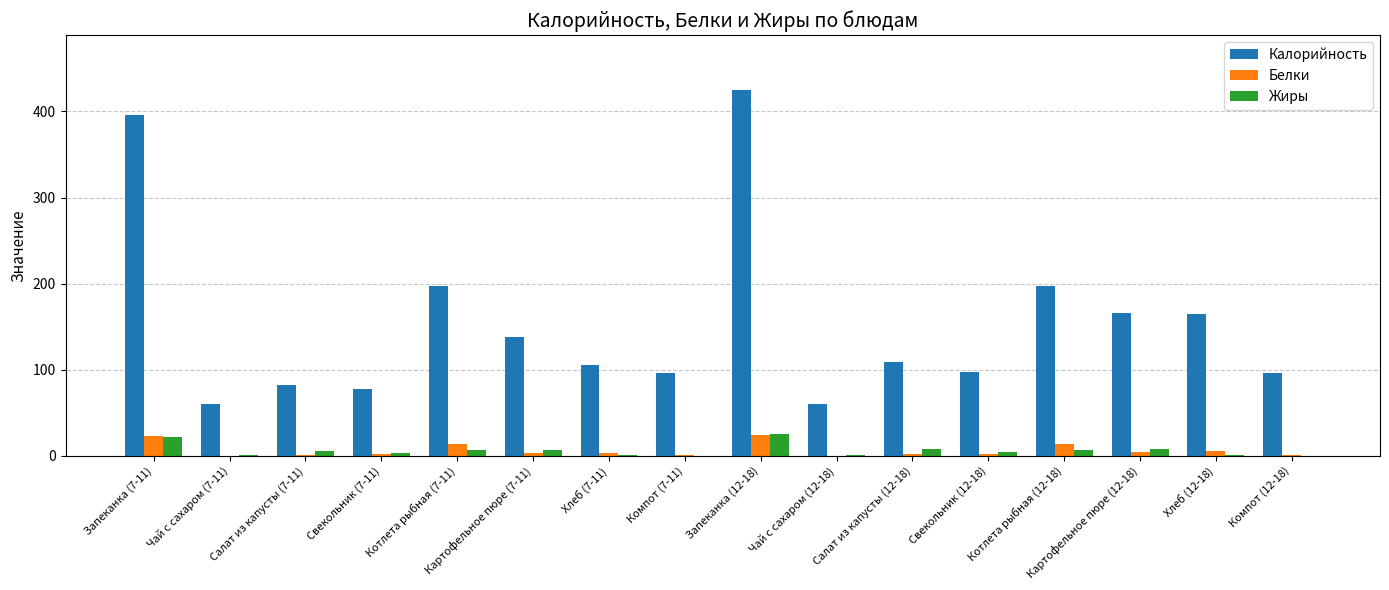

Which series changed the most between Запеканка (7-11) and Картофельное пюре (12-18)?

Калорийность